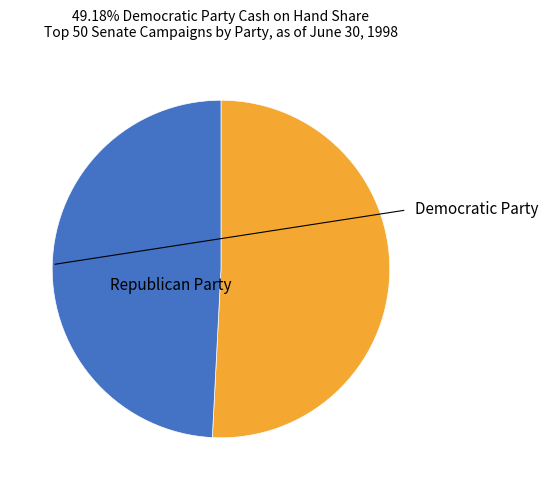

How many segments does this pie chart have?

2